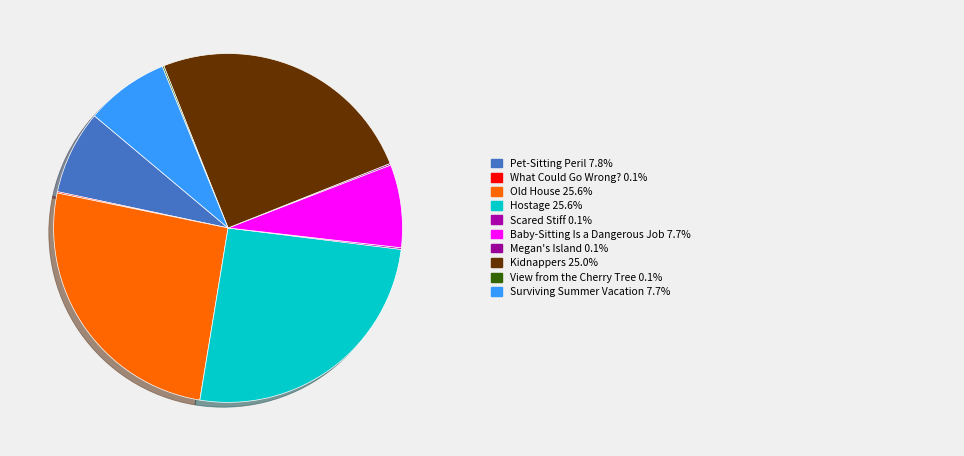

Does any single category account for the majority?

No